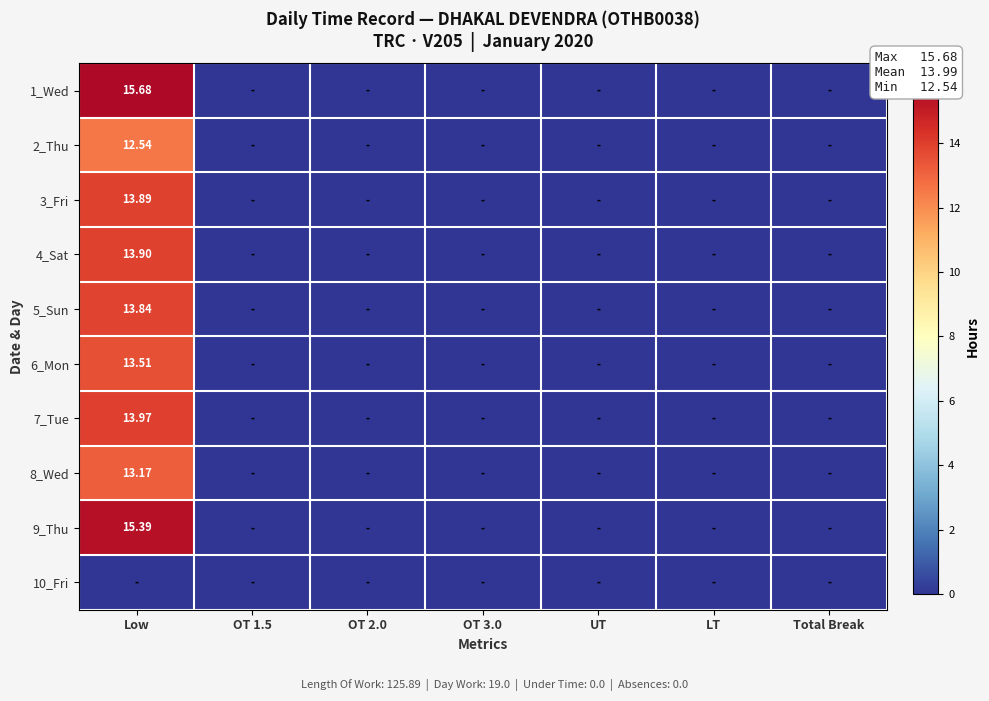

True or false: 7_Tue has a value of 0.0 at OT 1.5.

True